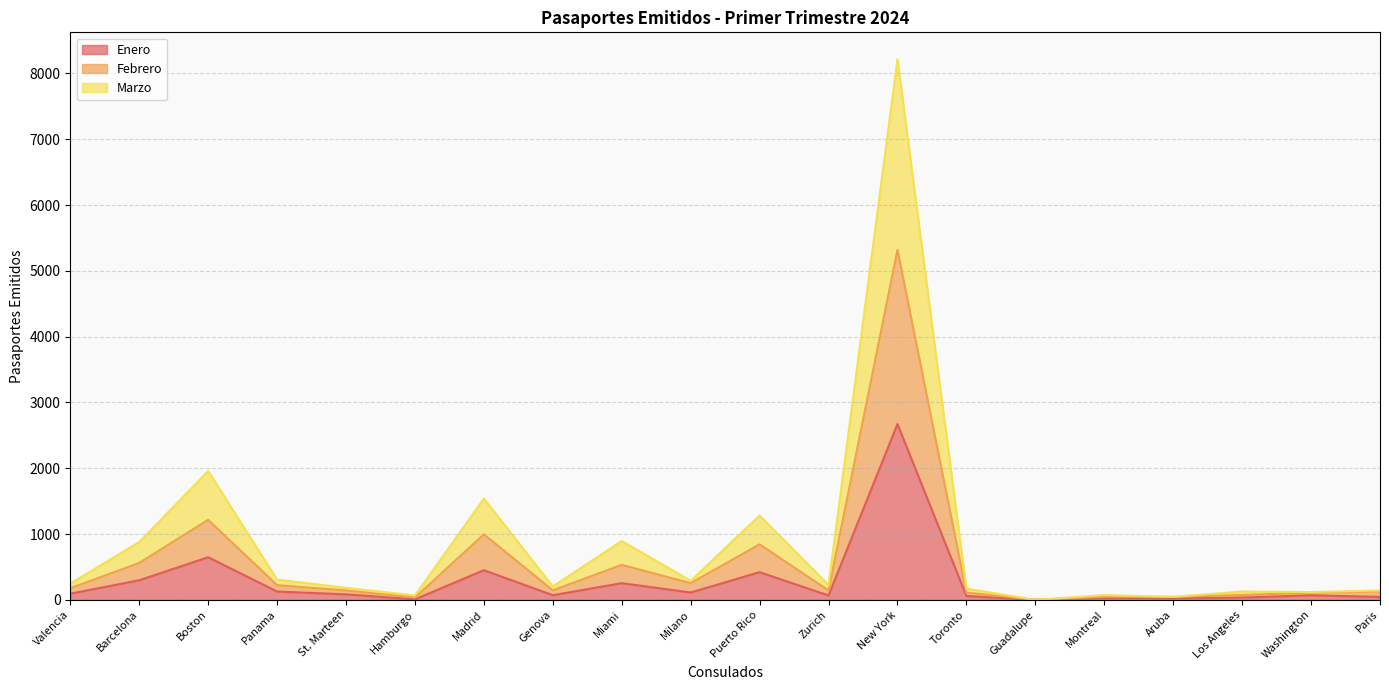

What is the label of the 10th point from the right?

Puerto Rico